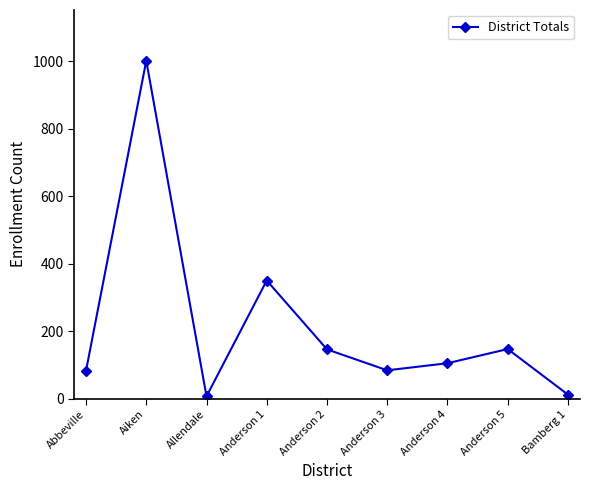

What is the difference between the second highest and minimum values?

343